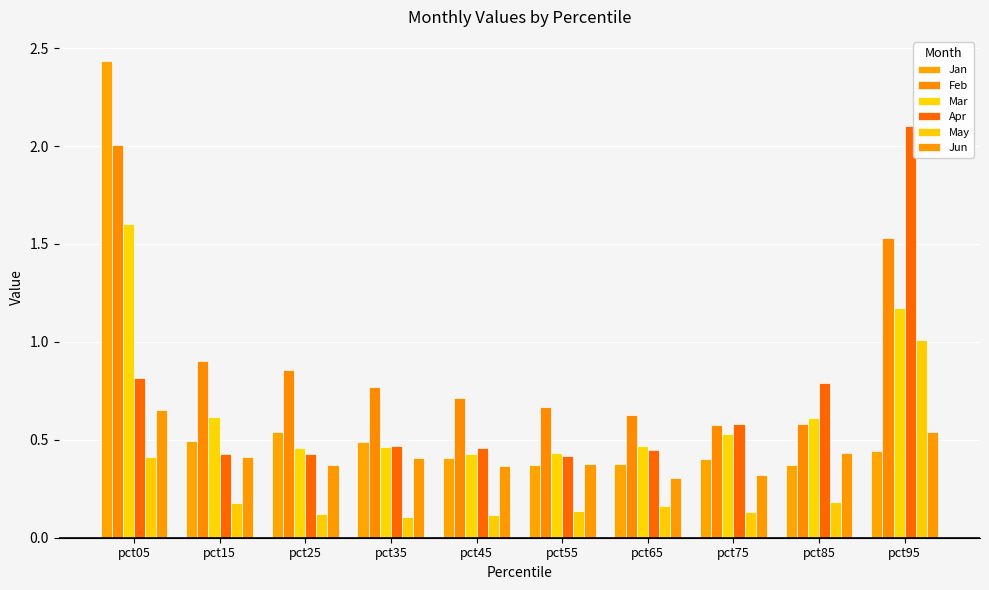

At which label does Jun reach its peak?

pct05